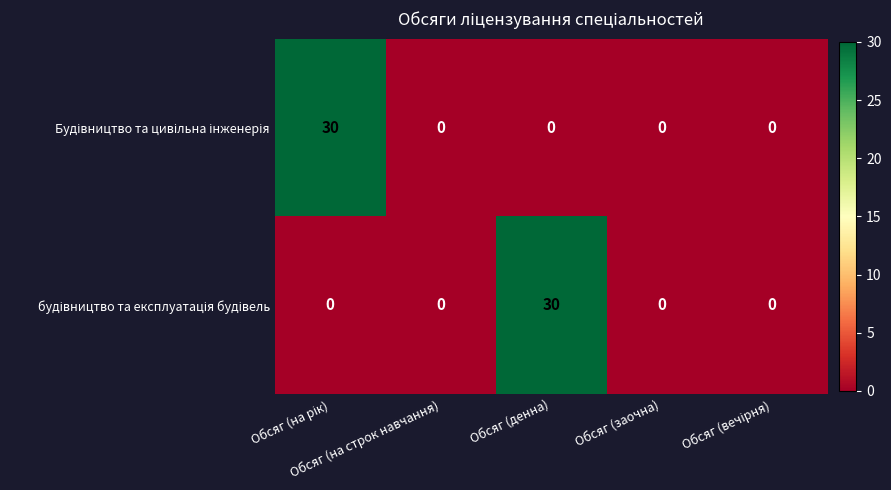

What is the greatest value displayed?

30